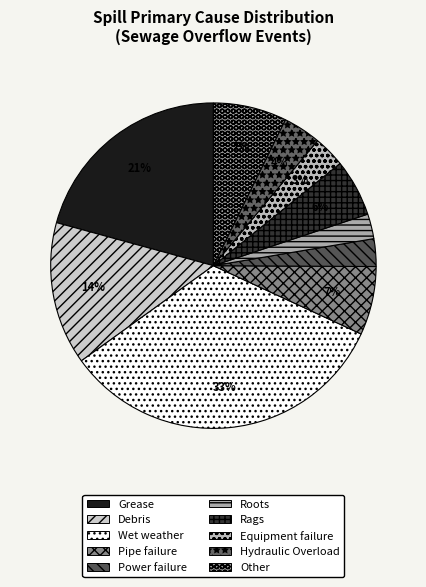

To the nearest percent, what percentage of the pie is Pipe failure?

7%